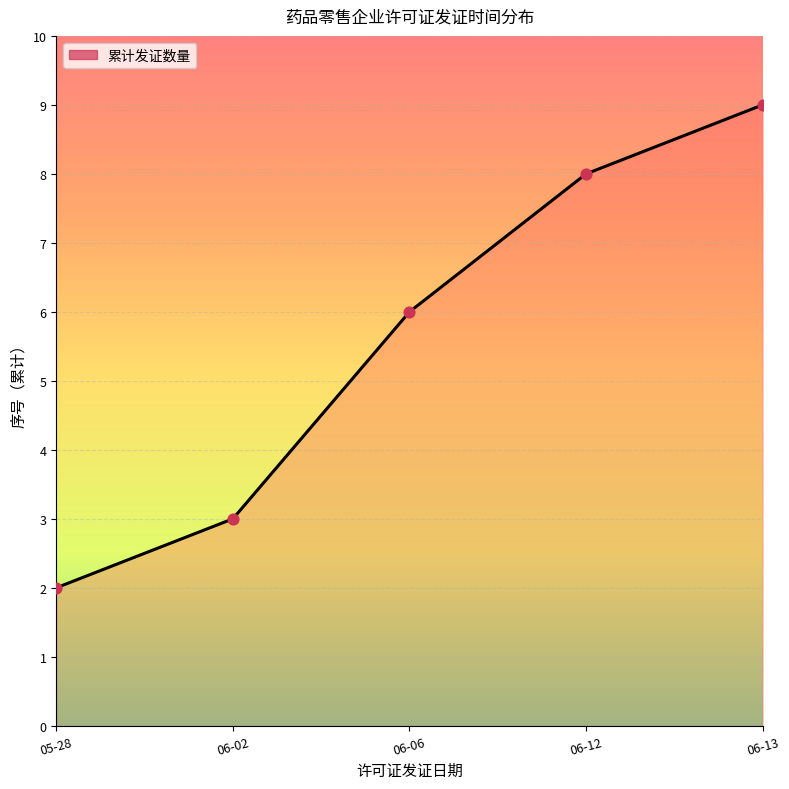

Between 05-28 and 06-06, which is larger?

06-06